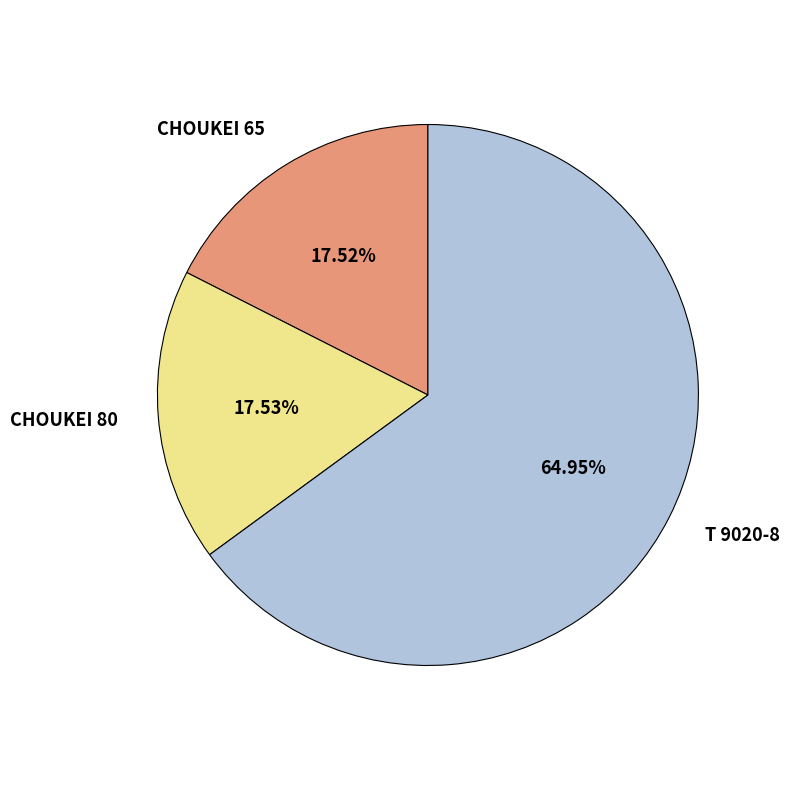

Which category accounts for the majority?

T 9020-8